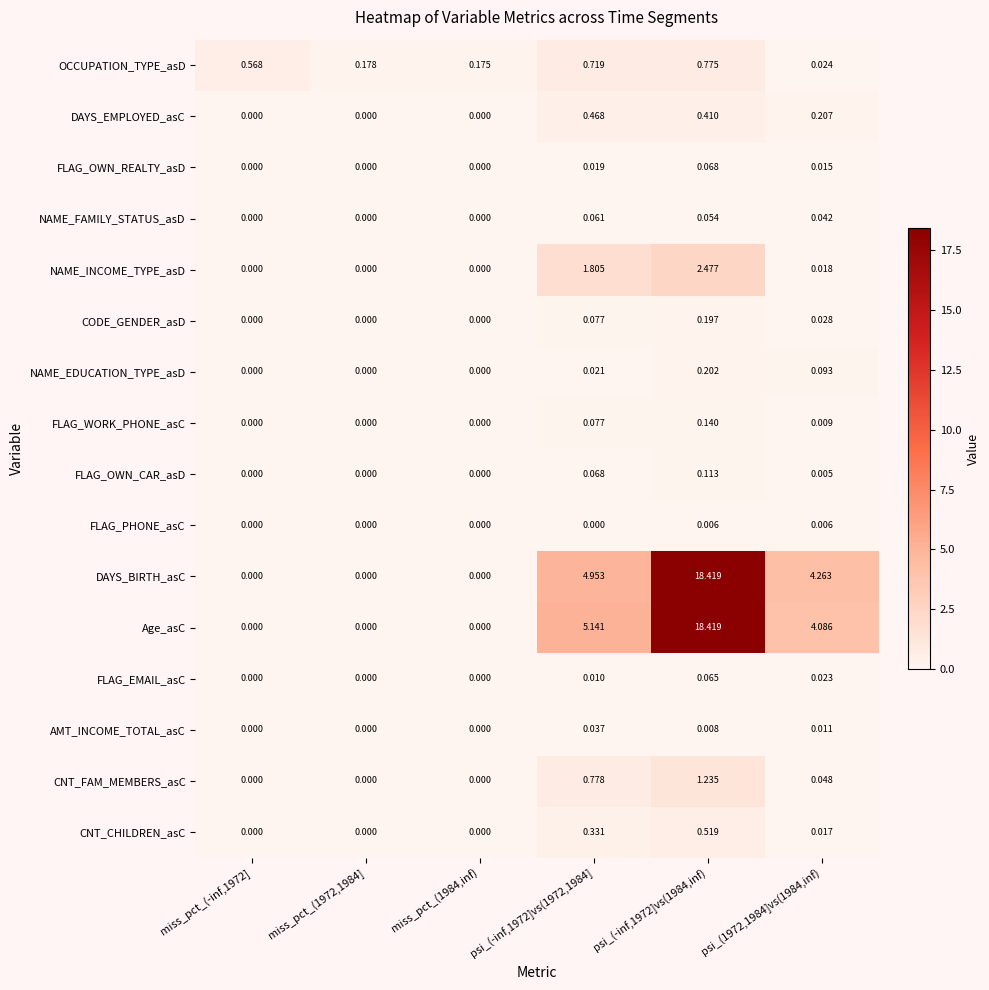

Which series has the largest total across all categories?

Age_asC